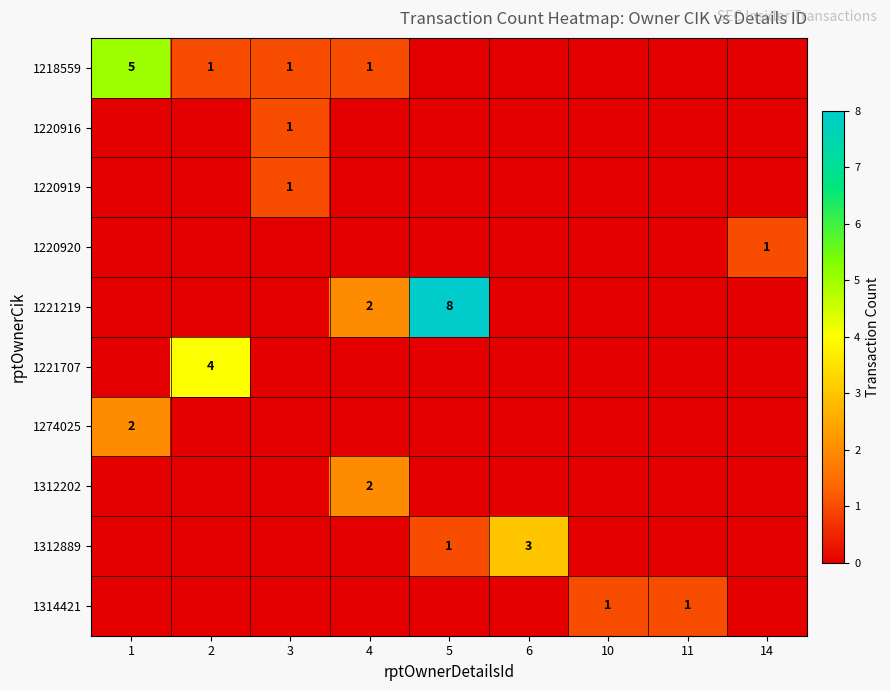

What is the difference between the highest and lowest values at 11?

1